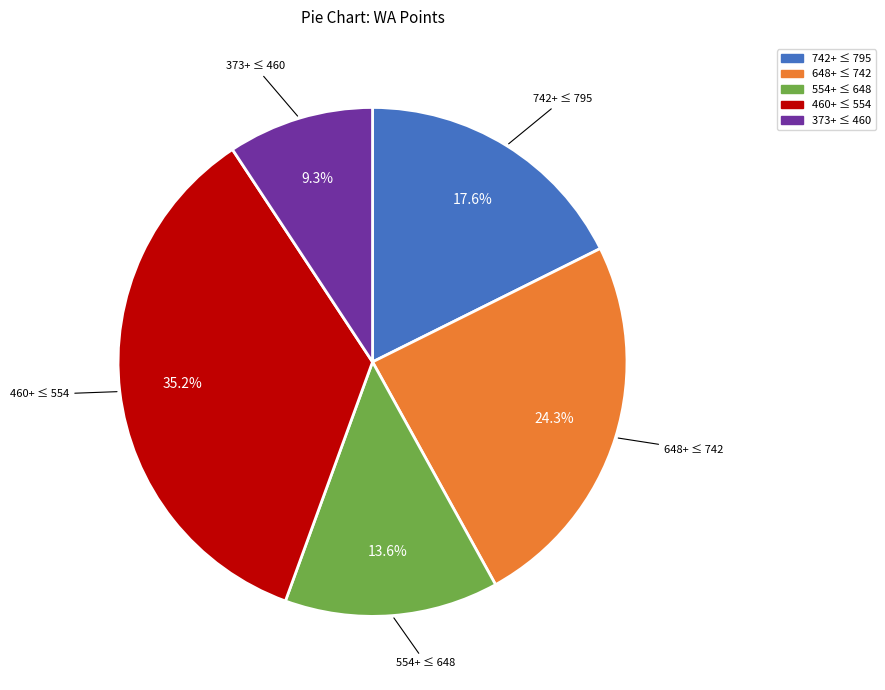

Does any single category account for the majority?

No